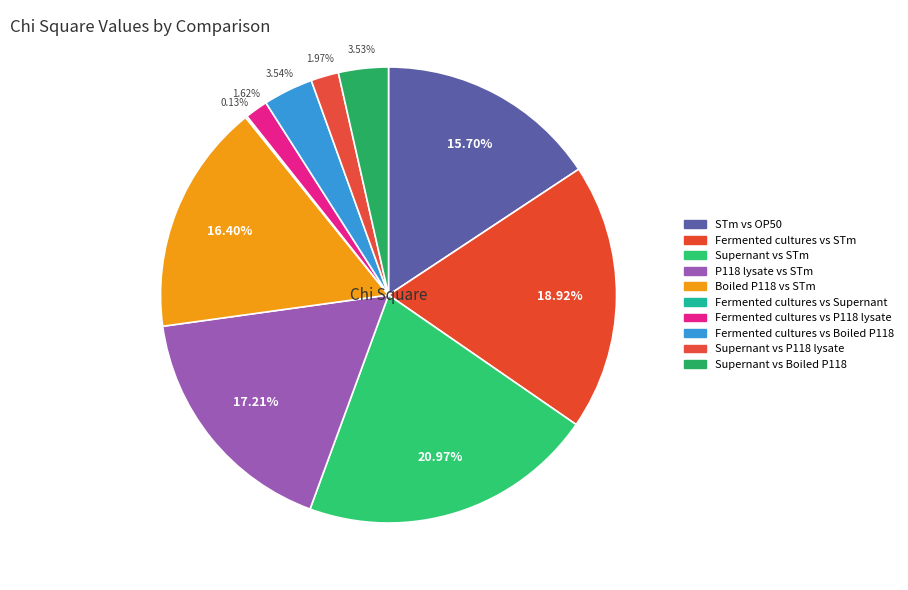

To the nearest percent, what is the average slice percentage?

10%